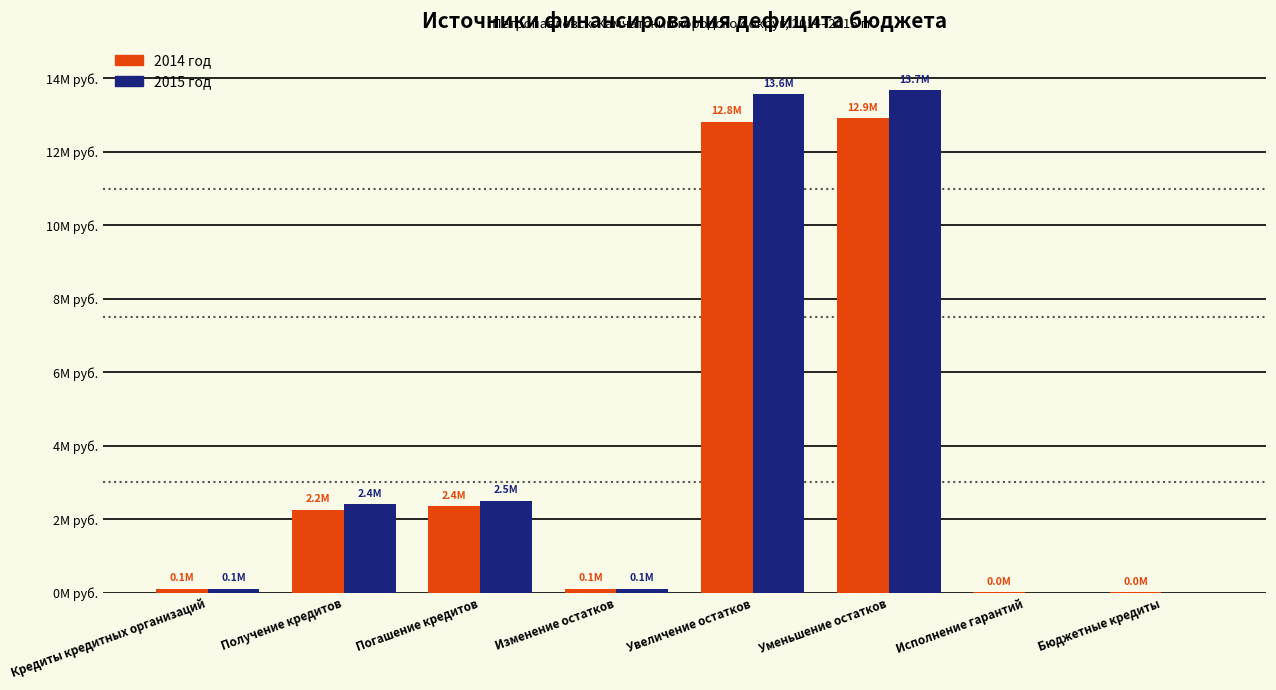

Reading left to right, what are all the values shown in this chart?

2014 год: Кредиты кредитных организаций=100000.0	Получение кредитов=2250000.0	Погашение кредитов=2350000.0	Изменение остатков=100000.0	Увеличение остатков=12814439.3	Уменьшение остатков=12914439.3	Исполнение гарантий=6709.0	Бюджетные кредиты=6709.0
2015 год: Кредиты кредитных организаций=100000.0	Получение кредитов=2400000.0	Погашение кредитов=2500000.0	Изменение остатков=100000.0	Увеличение остатков=13571180.6	Уменьшение остатков=13671180.6	Исполнение гарантий=0.0	Бюджетные кредиты=0.0